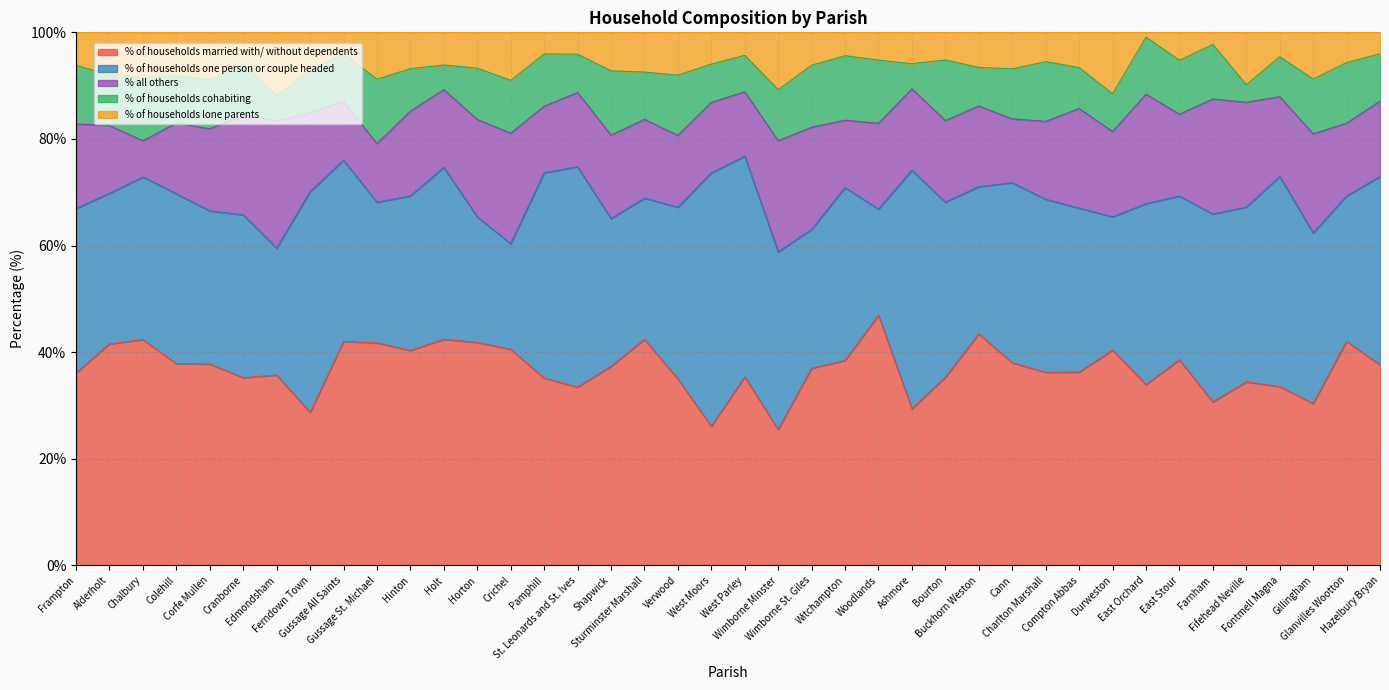

Rank the series by their maximum value, from highest to lowest.

% of households one person or couple headed, % of households married with/ without dependents, % all others, % of households cohabiting, % of households lone parents